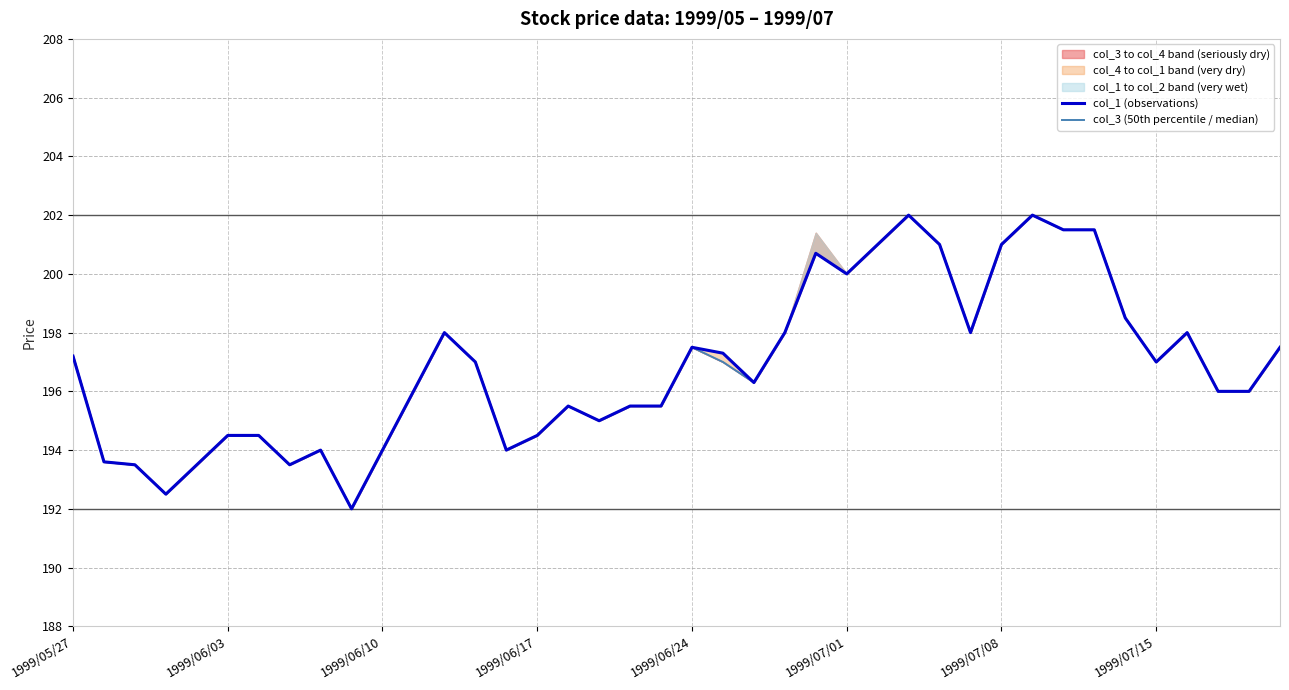

What position from the left is 37?

38